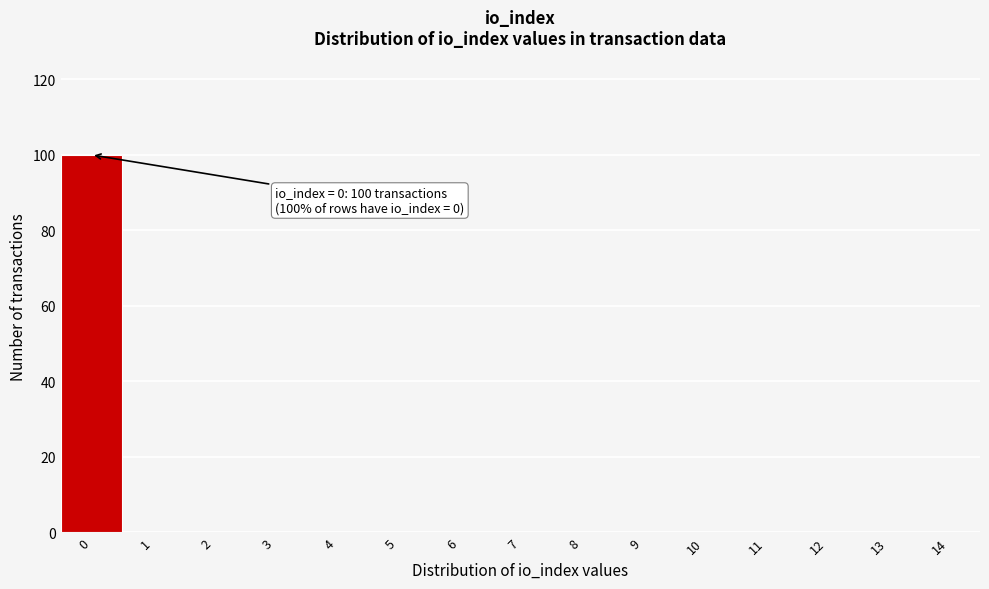

Reading right to left, transcribe all the data shown in this chart.

14=0	13=0	12=0	11=0	10=0	9=0	8=0	7=0	6=0	5=0	4=0	3=0	2=0	1=0	0=100